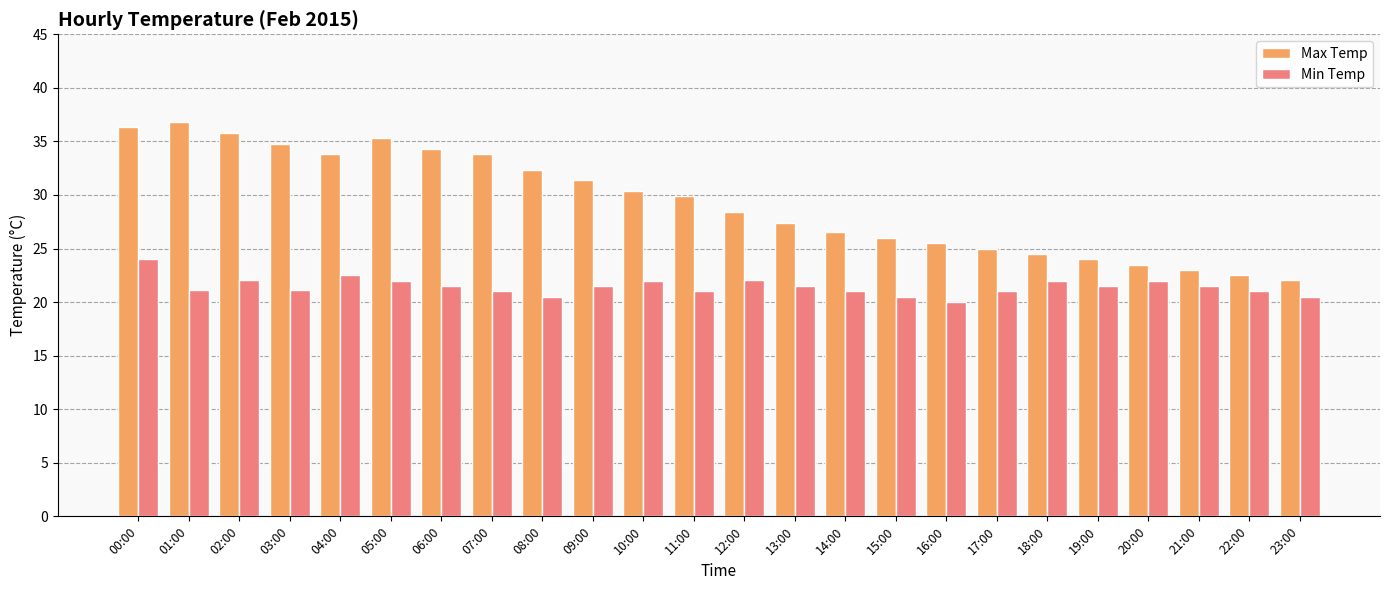

At how many categories does at least one series exceed 20?

24